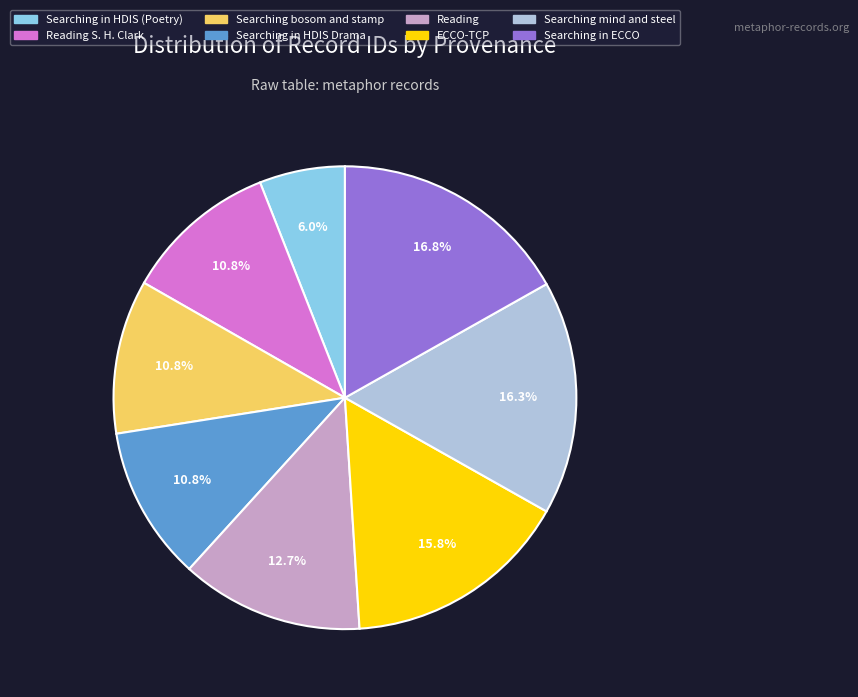

Which has a higher value, Searching in HDIS Drama or Searching in ECCO?

Searching in ECCO